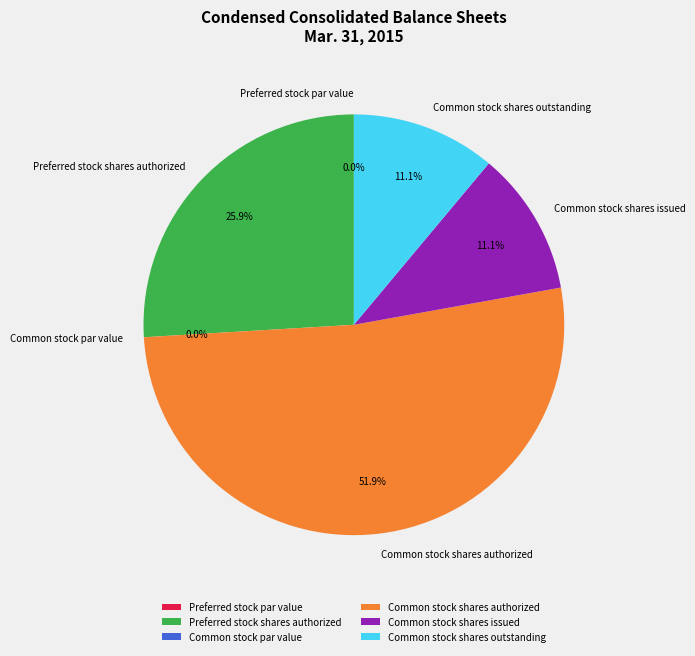

Is it true that Common stock shares outstanding is 3% of the pie?

False